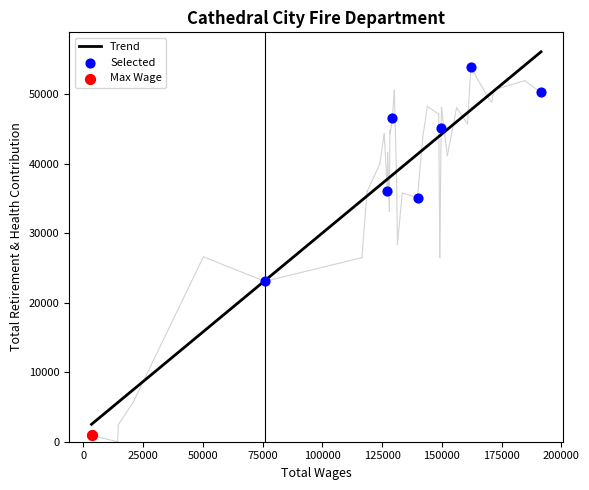

What is the change in value from 12 to 26?

+9523